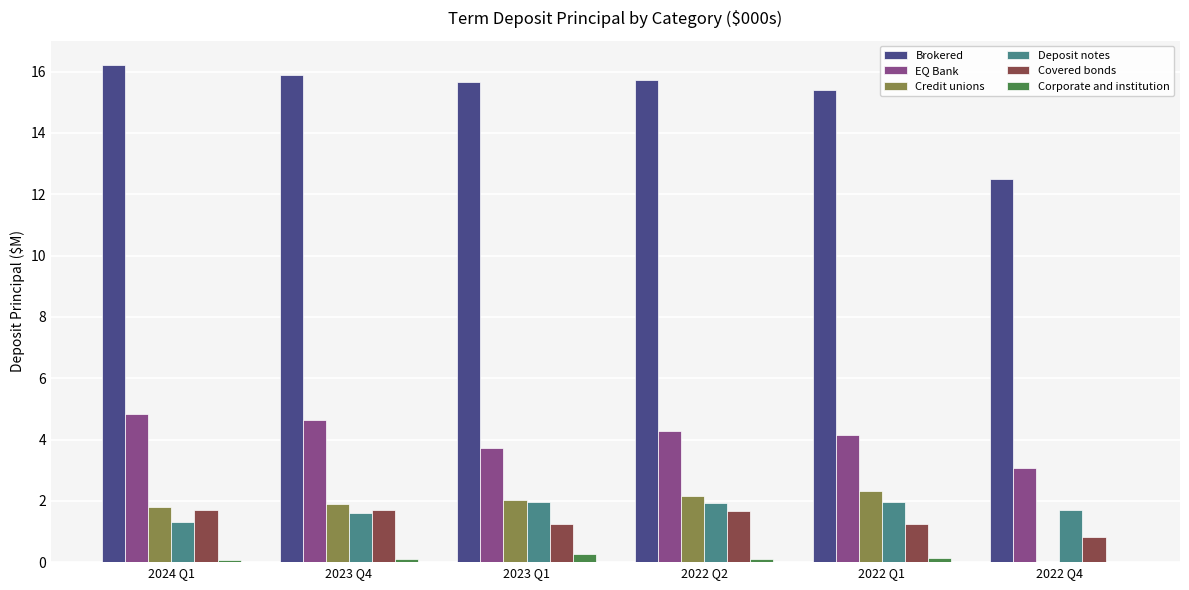

Where is Deposit notes nearest to the value 1?

2024 Q1